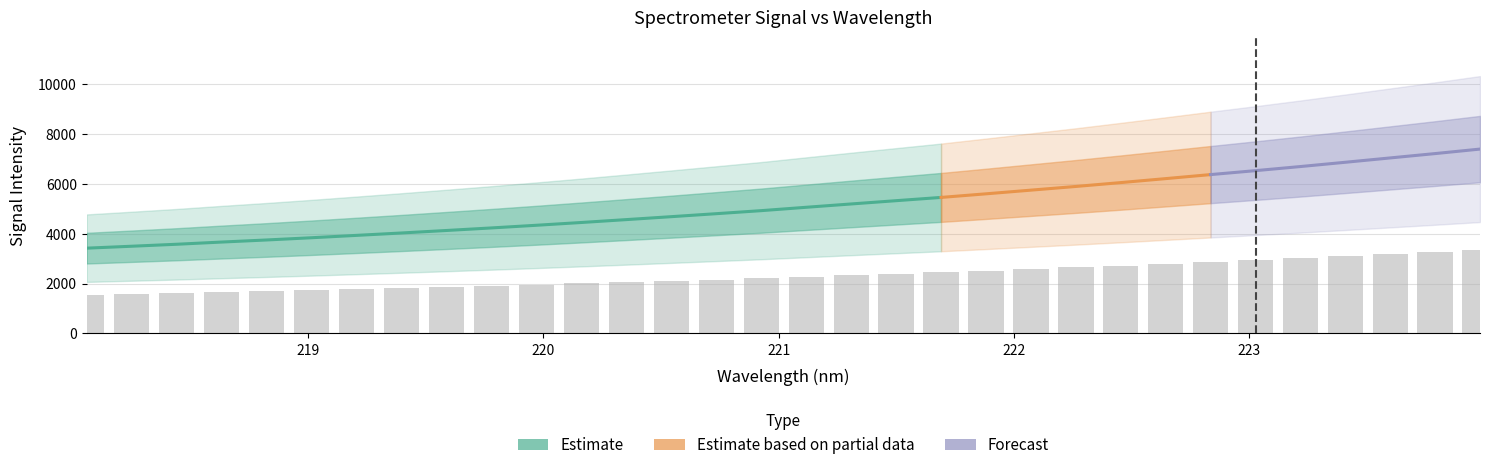

Reading left to right, list all the values displayed in this chart.

1539.2	1574.1	1609.8	1649.5	1687.2	1727.6	1770.2	1813.5	1858.6	1904.7	1952.8	2003.0	2055.1	2108.1	2162.0	2216.8	2277.6	2337.5	2396.8	2455.6	2520.6	2587.1	2653.7	2723.4	2795.3	2868.0	2939.3	3013.2	3090.5	3169.0	3247.4	3328.7